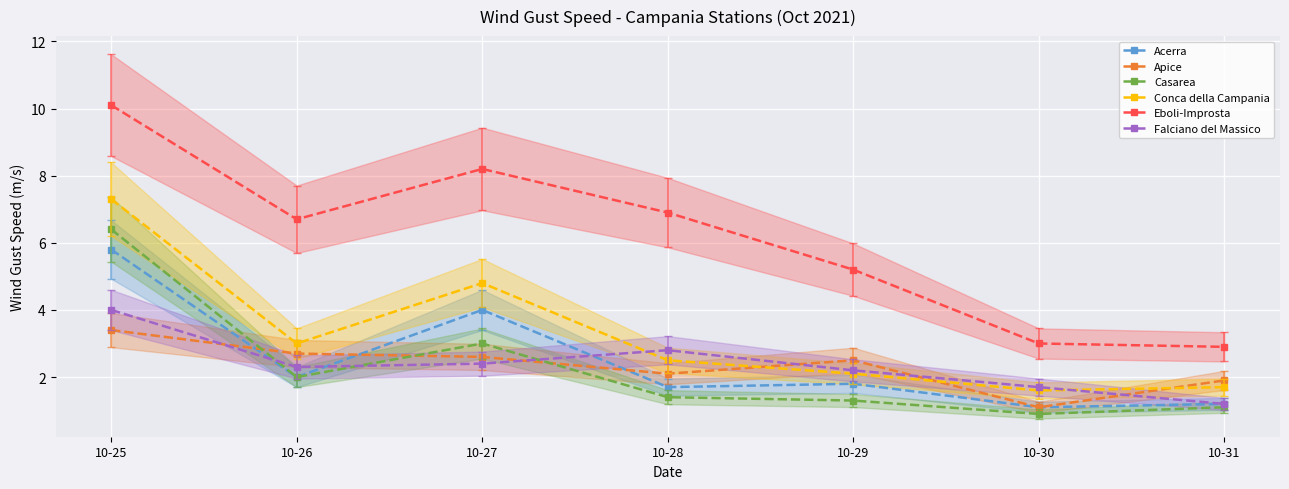

Where is Eboli-Improsta nearest to the value 6?

10-26